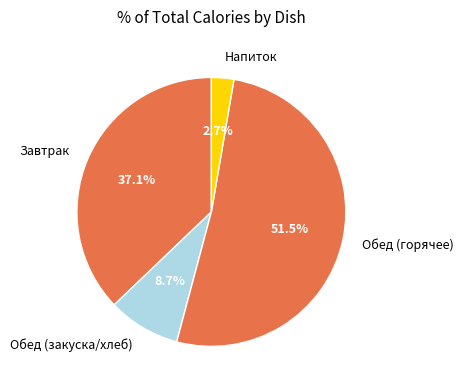

How many segments does this pie chart have?

4